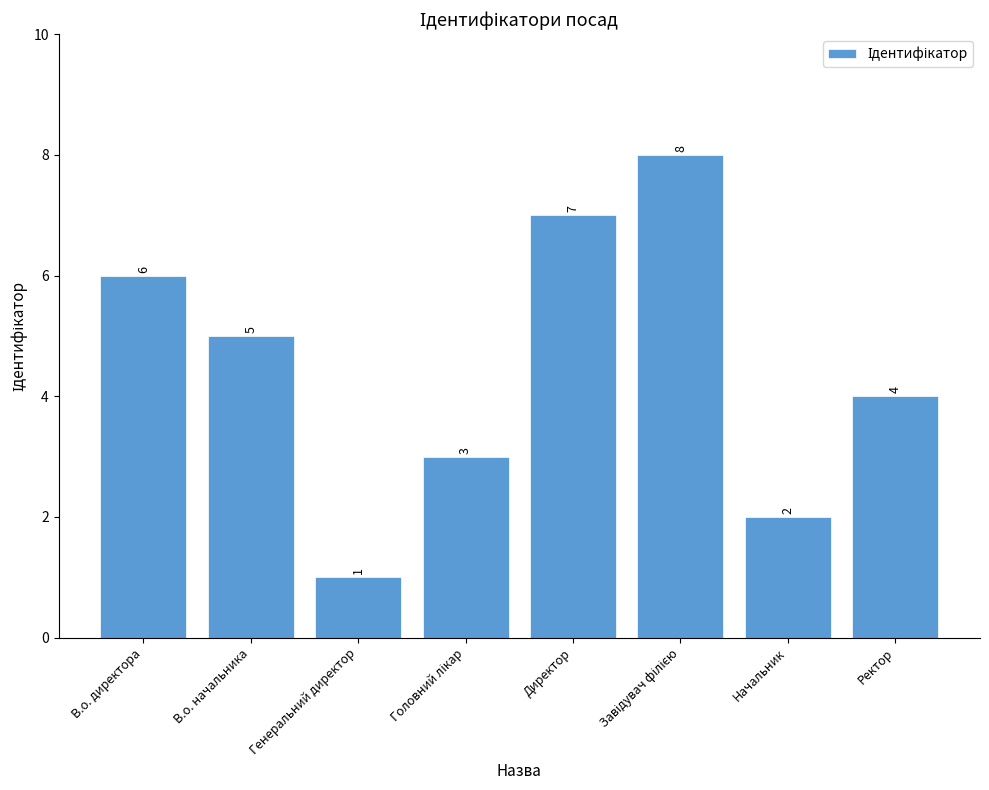

What position from the right is Начальник?

2